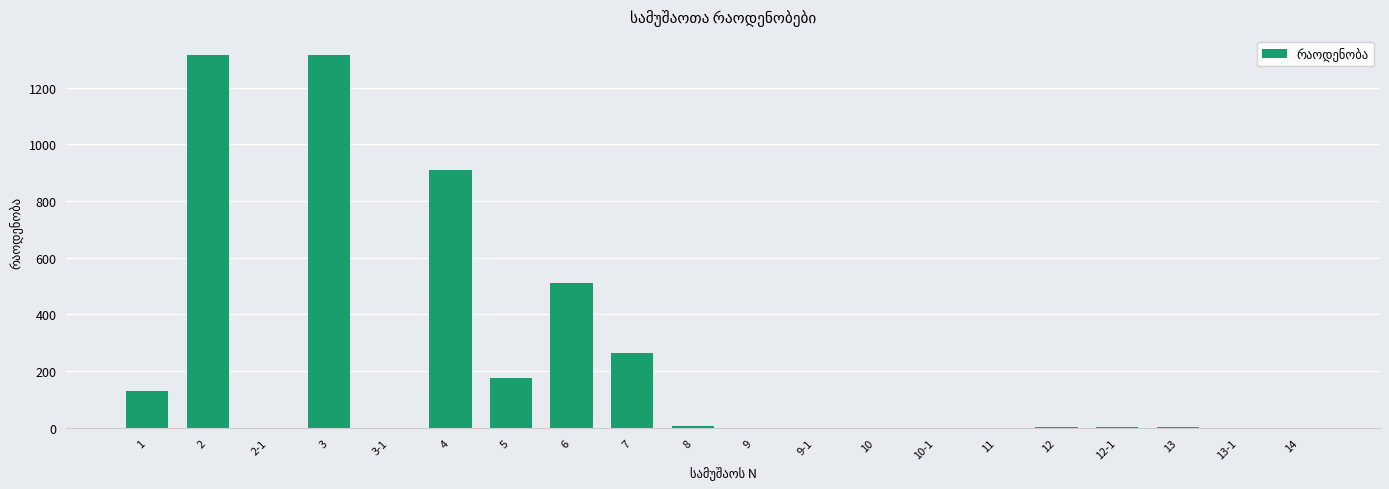

The chart shows a value of 564.6 at 4. True or false?

False